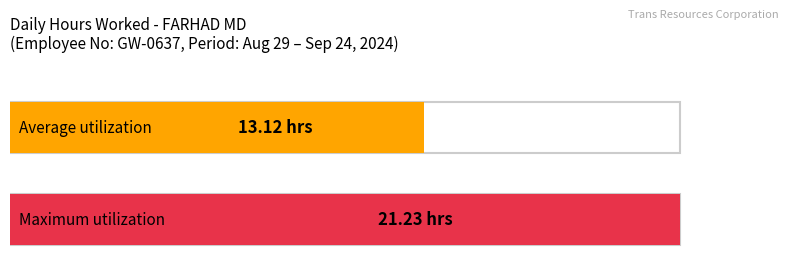

Does the chart contain any negative values?

No